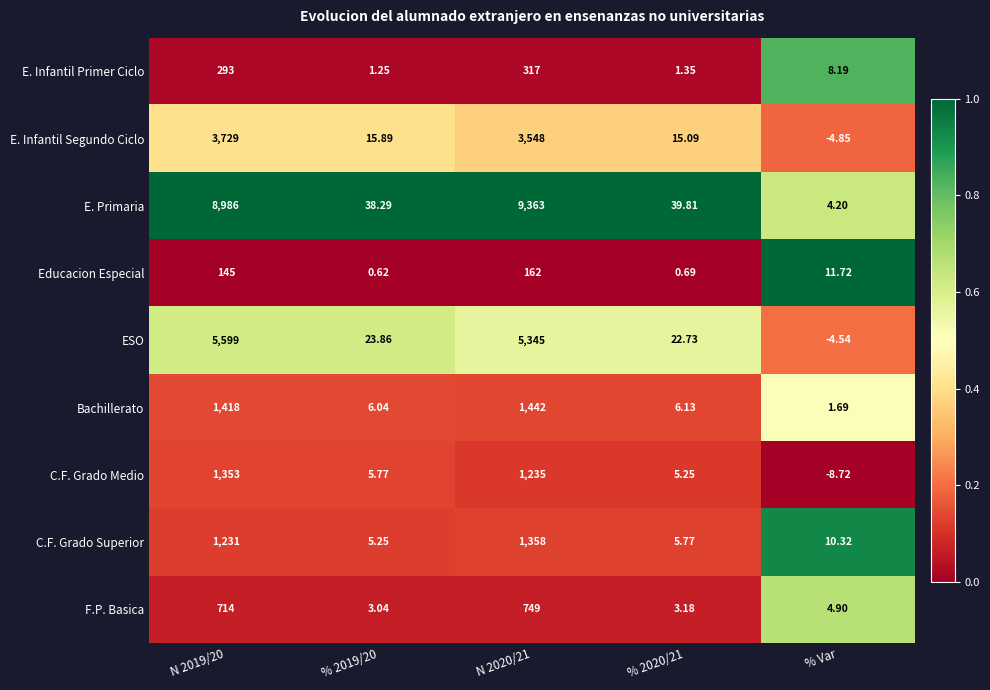

Which category has the lowest value across all series?

% Var